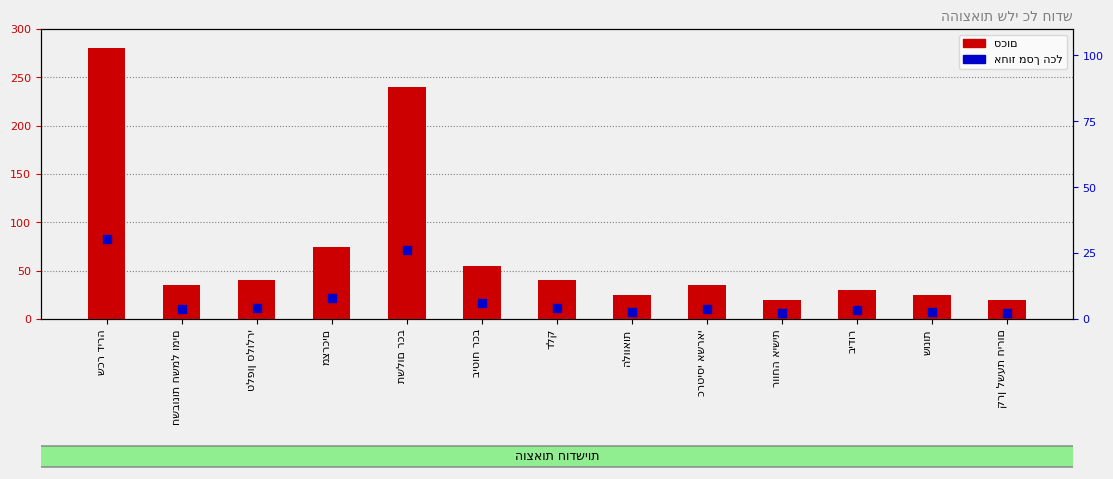

Which series contains the lowest Y value?

אחוז מסך הכל